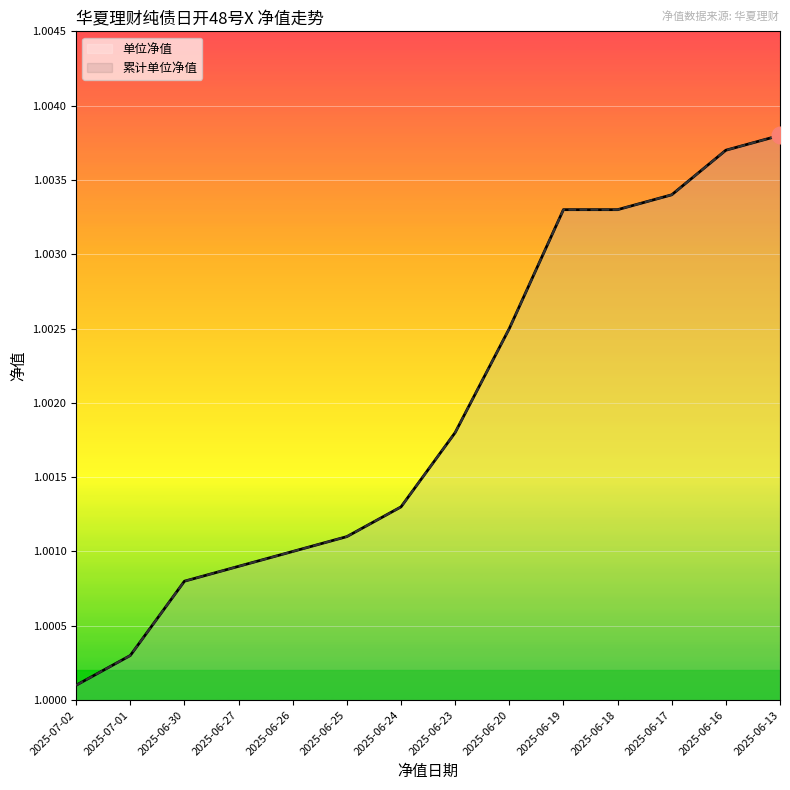

Count the number of categories in the chart.

14